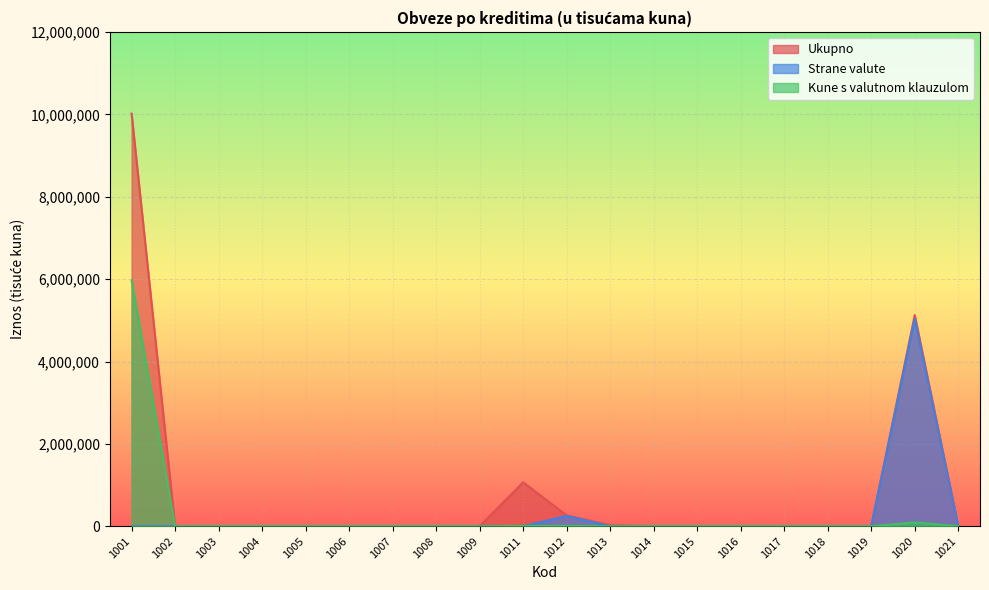

Reading right to left, extract all data points from this chart.

Ukupno: 1021=28	1020=5127670	1019=34	1018=0	1017=0	1016=0	1015=202	1014=2800	1013=23635	1012=263783	1011=1066429	1009=0	1008=0	1007=0	1006=0	1005=0	1004=0	1003=0	1002=0	1001=10020992
Strane valute: 1021=0	1020=5033894	1019=0	1018=0	1017=0	1016=0	1015=0	1014=0	1013=0	1012=249365	1011=0	1009=0	1008=0	1007=0	1006=0	1005=0	1004=0	1003=0	1002=0	1001=0
Kune s valutnom klauzulom: 1021=0	1020=93776	1019=34	1018=0	1017=0	1016=0	1015=8	1014=0	1013=0	1012=10418	1011=7929	1009=0	1008=0	1007=0	1006=0	1005=0	1004=0	1003=0	1002=0	1001=5970102